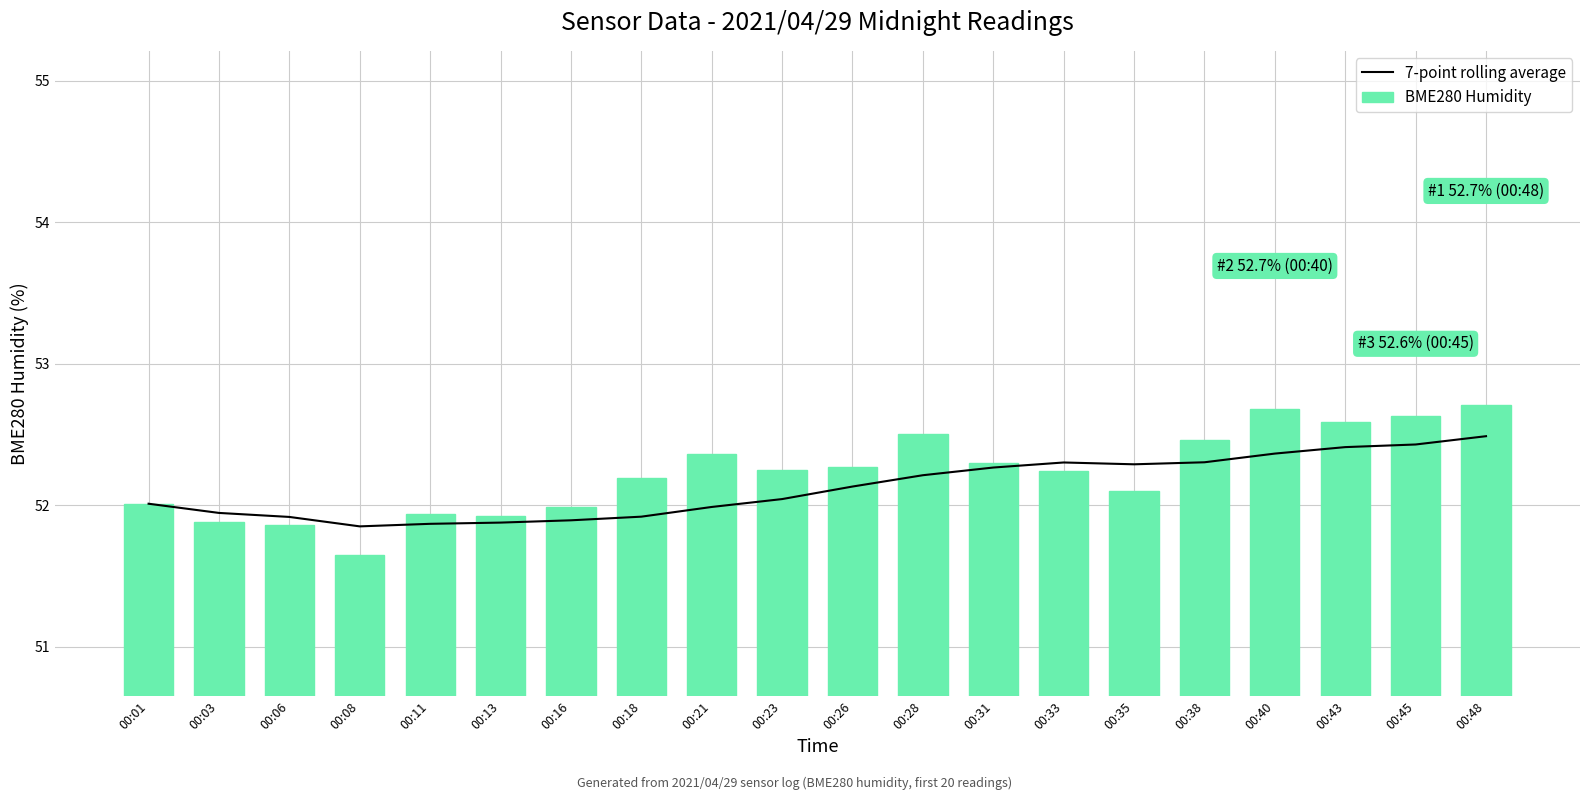

What is the average value of the 7-point rolling average series?

52.1